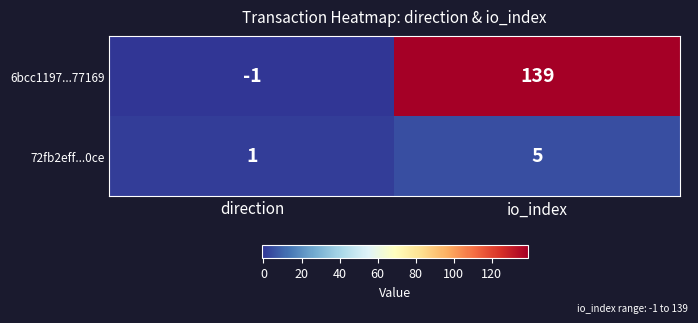

Between direction and io_index, which series saw the biggest shift?

6bcc1197...77169